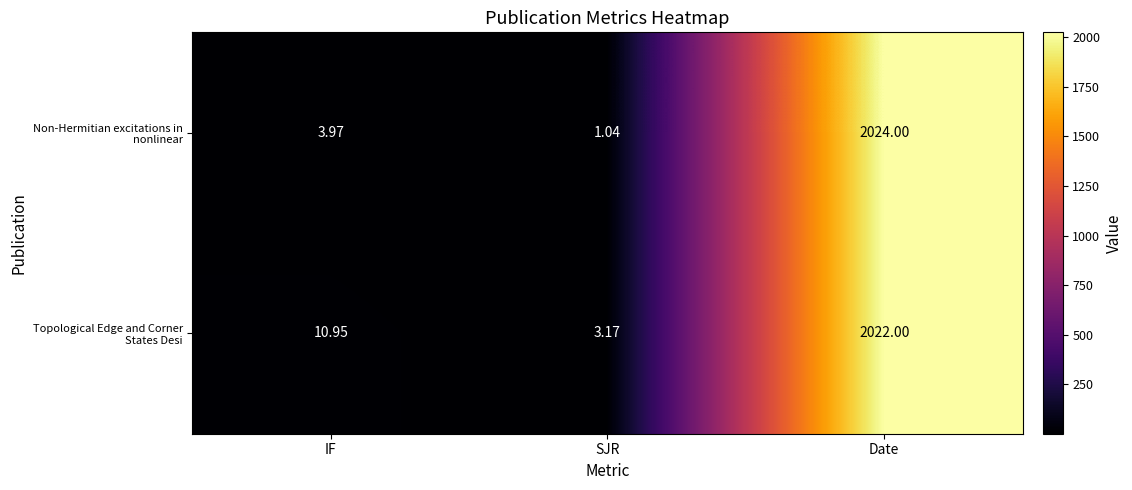

Rank the series by their average value, from highest to lowest.

Topological Edge and Corner States Desi, Non-Hermitian excitations in nonlinear